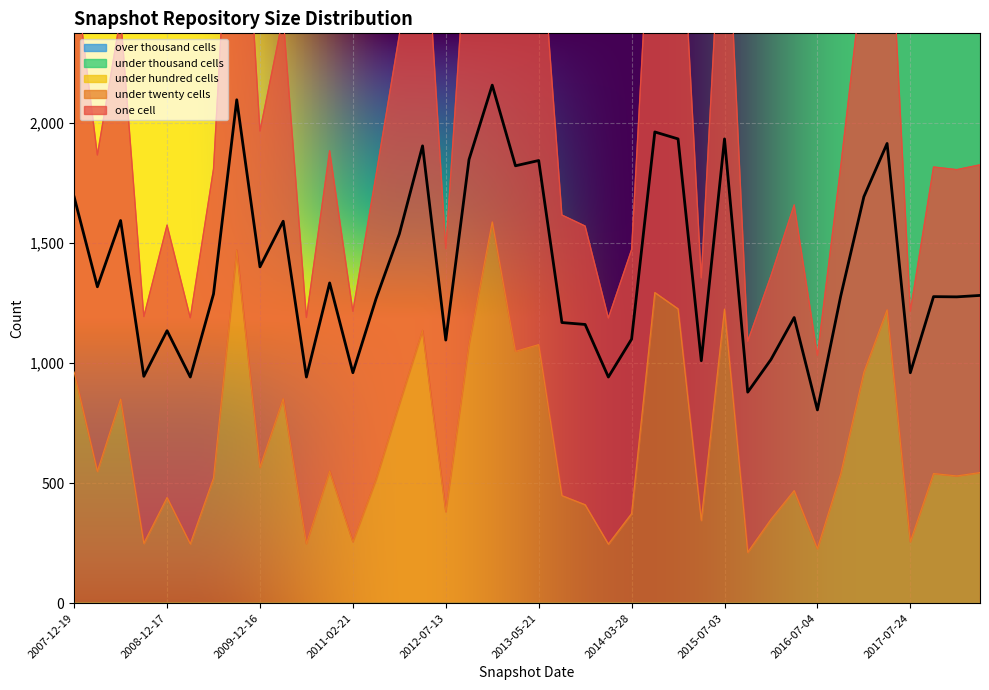

List the series in order of their peak value, lowest first.

under_hundred_cells, under_thousand_cells, over_thousand_cells, under_twenty_cells, one_cell